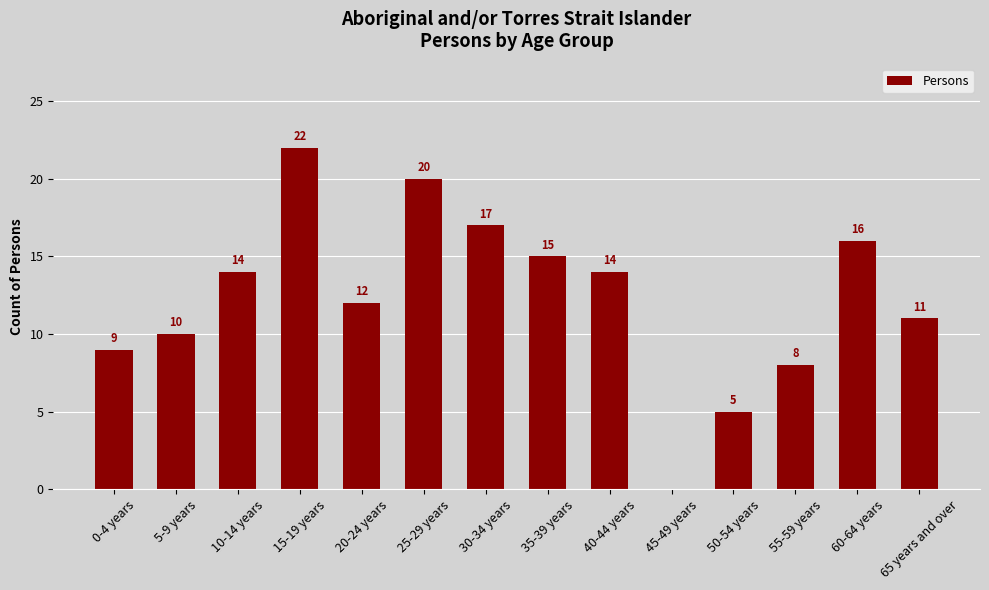

Between 55-59 years and 40-44 years, which is larger?

40-44 years